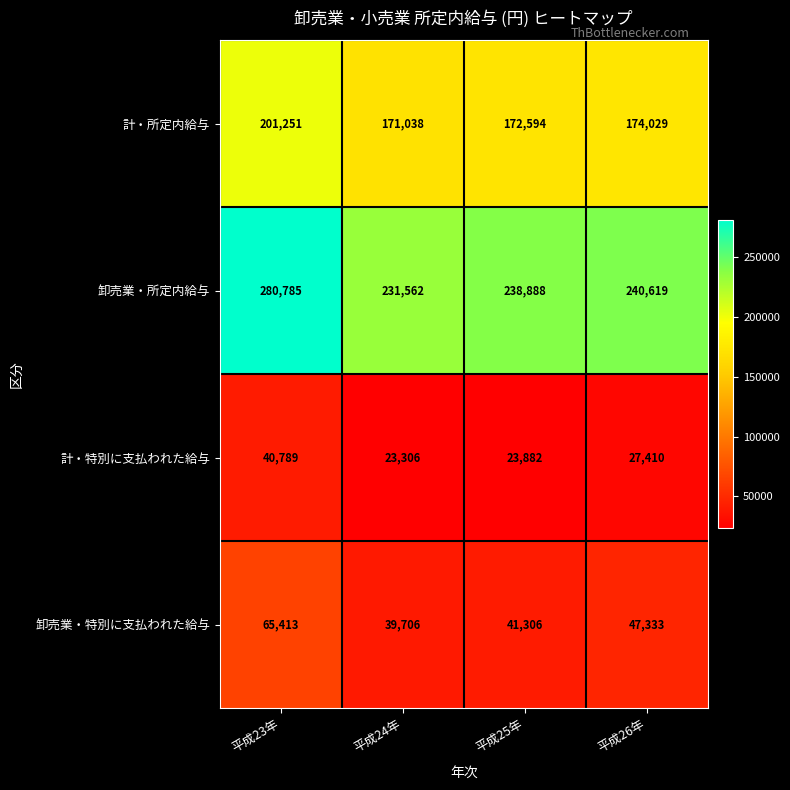

Reading right to left, transcribe all the data shown in this chart.

計・所定内給与: 174029	172594	171038	201251
卸売業・所定内給与: 240619	238888	231562	280785
計・特別に支払われた給与: 27410	23882	23306	40789
卸売業・特別に支払われた給与: 47333	41306	39706	65413